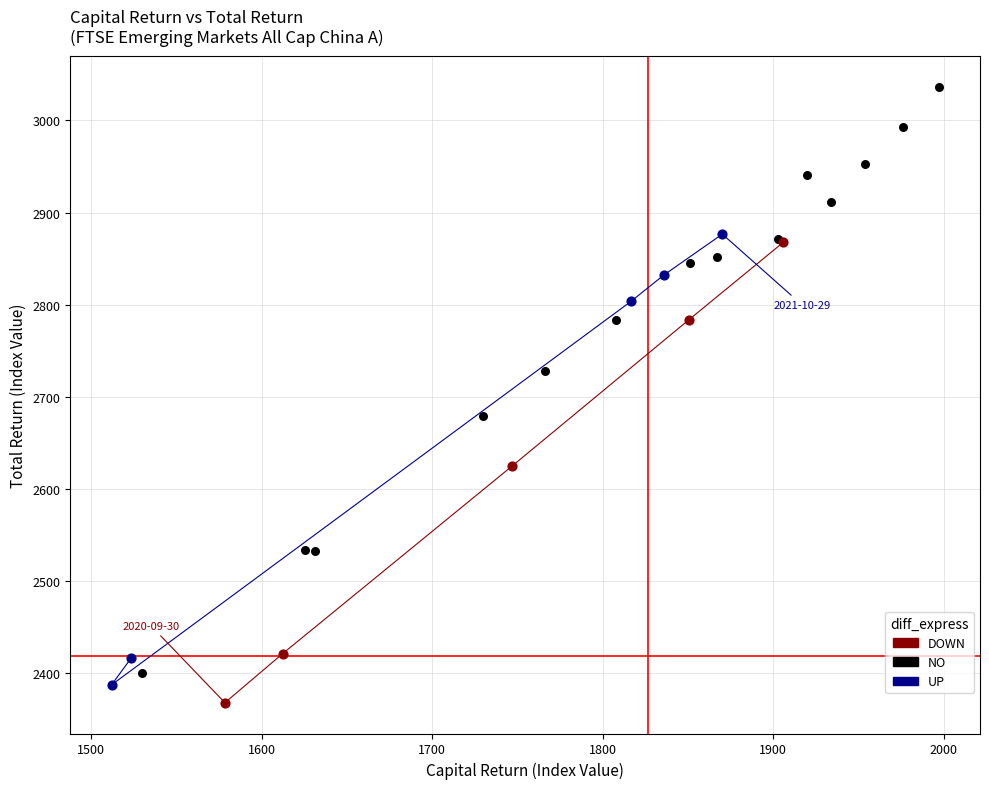

Which series has the widest spread of Y values?

NO